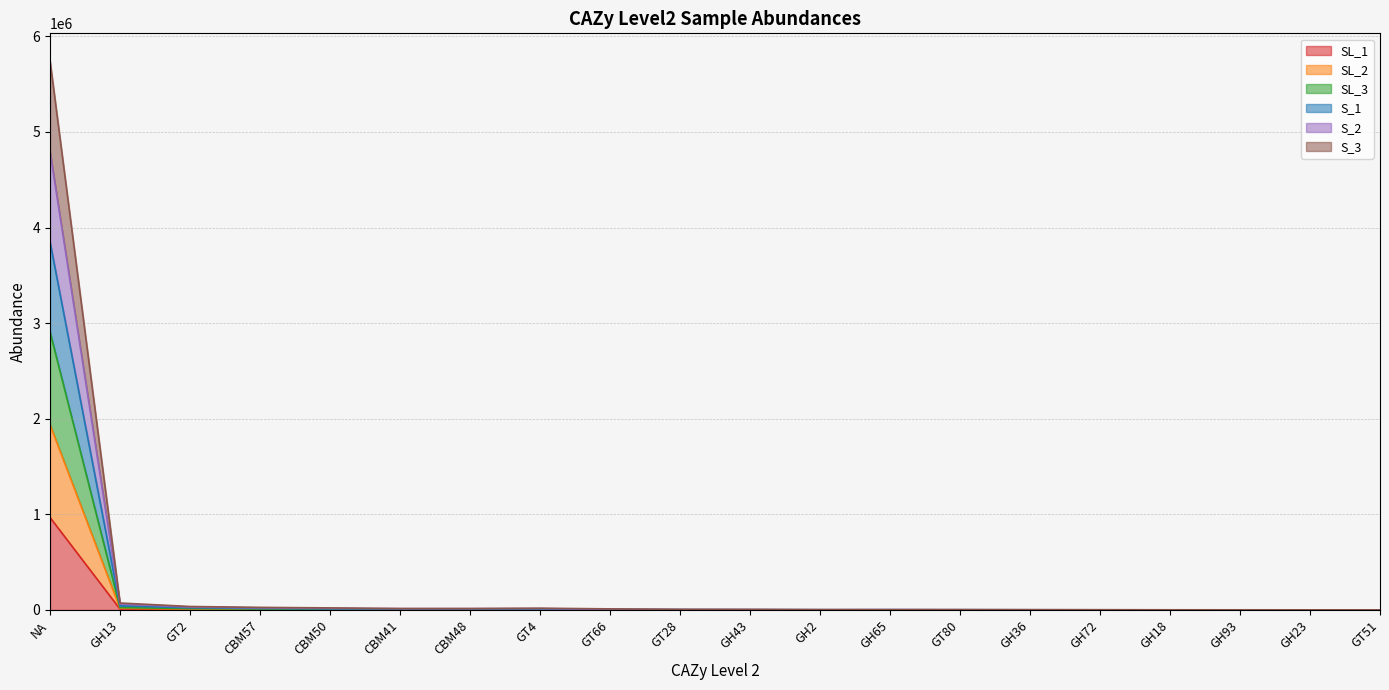

What is the sum of the S_2 values at GH13 and GH72?

75610.2